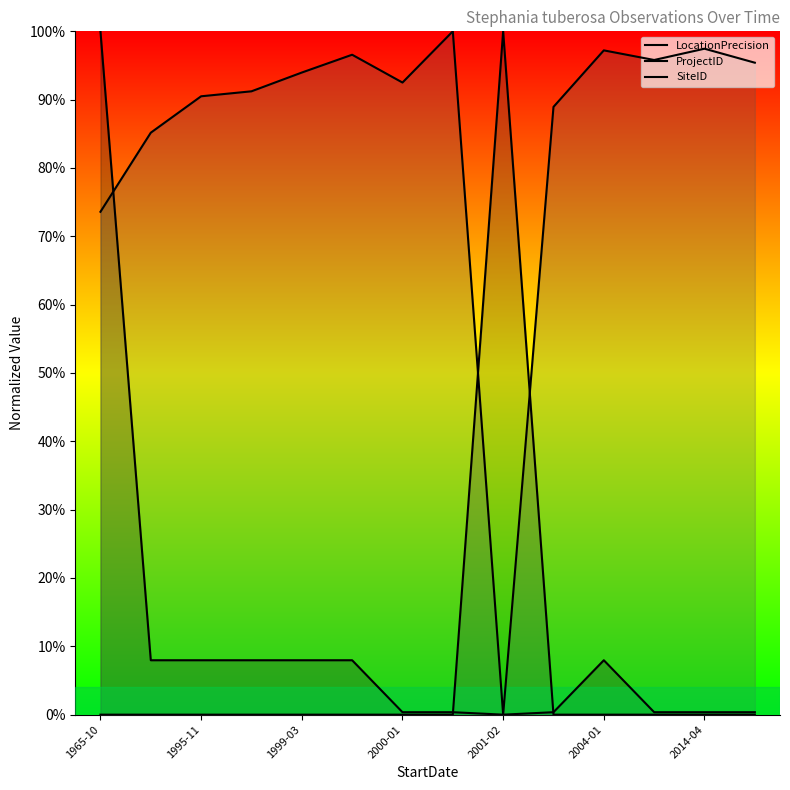

Reading left to right, what are all the values shown in this chart?

LocationPrecision: 1.0	0.1	0.1	0.1	0.1	0.1	0.0	0.0	0.0	0.0	0.1	0.0	0.0	0.0
ProjectID: 0.0	0.0	0.0	0.0	0.0	0.0	0.0	0.0	1.0	0.0	0.0	0.0	0.0	0.0
SiteID: 0.7	0.9	0.9	0.9	0.9	1.0	0.9	1.0	0.0	0.9	1.0	1.0	1.0	1.0